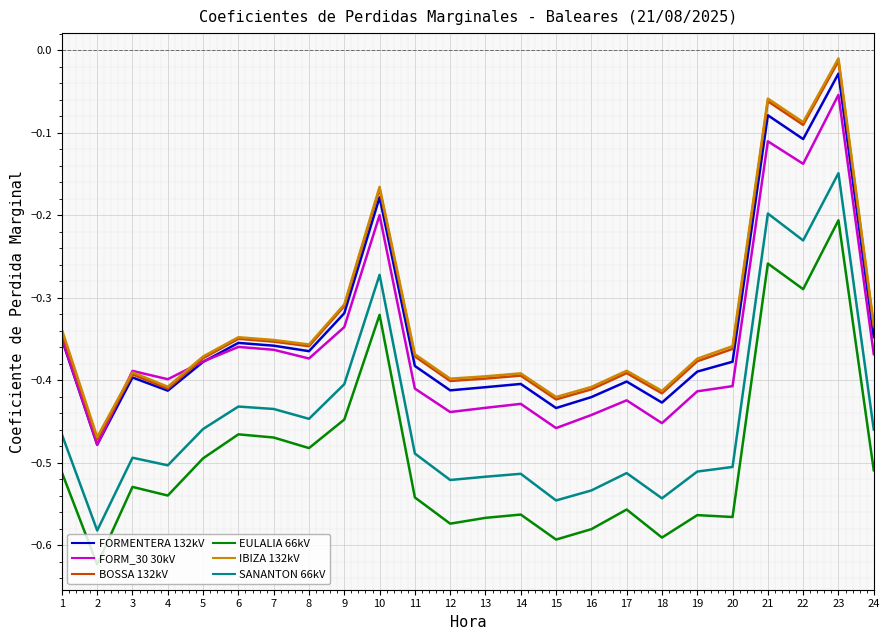

Is the value of BOSSA 132kV at 12 greater than the value of FORMENTERA 132kV at 9?

No